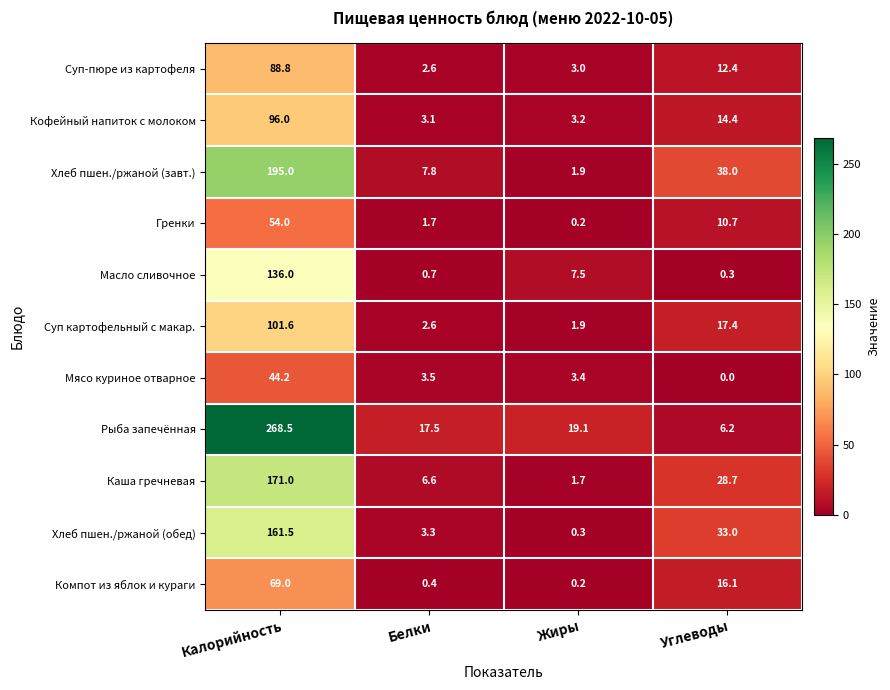

The value of Хлеб пшен./ржаной (завт.) at Углеводы is 38.0. True or false?

True